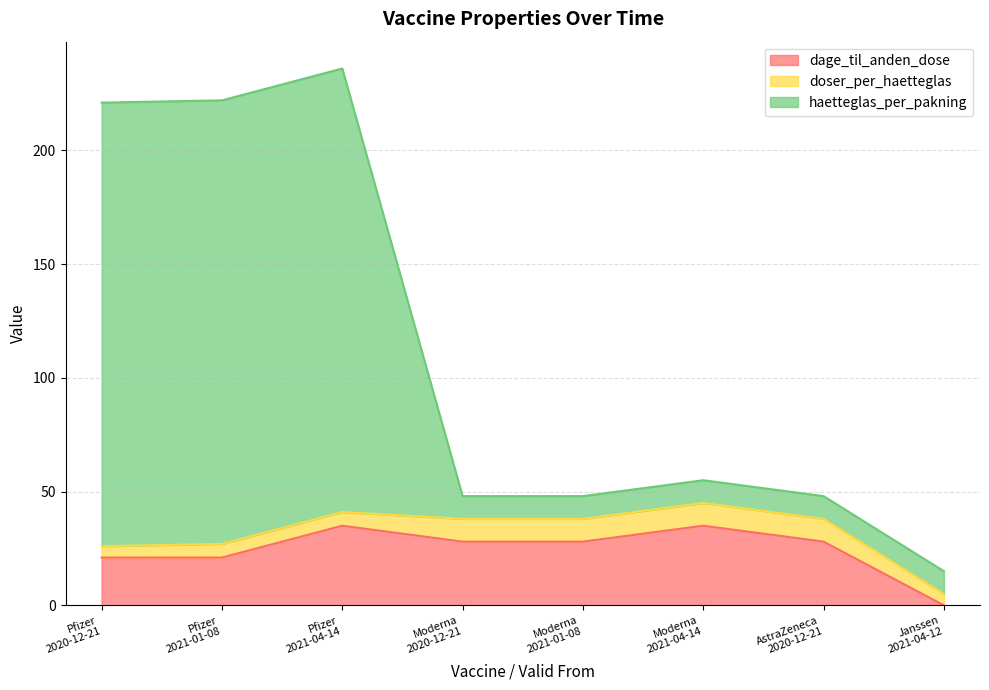

How many lines are shown in the chart?

3